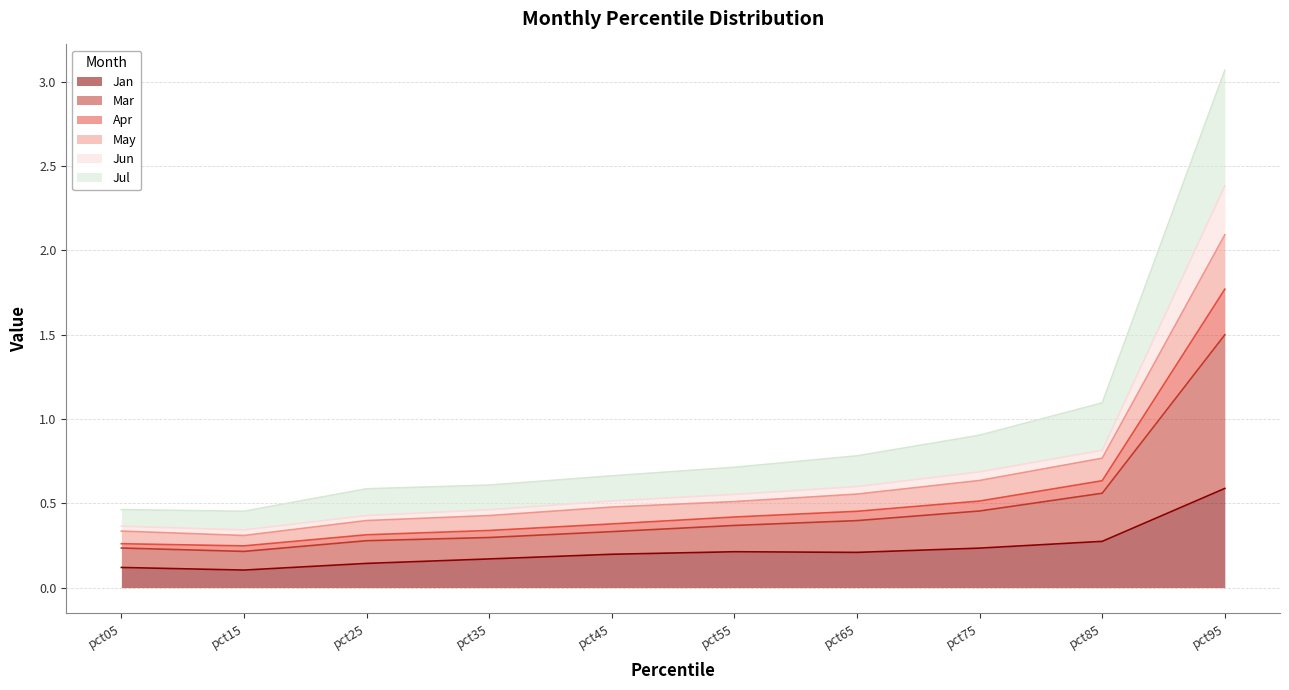

True or false: Jan has a value of 0.3 at pct85.

True